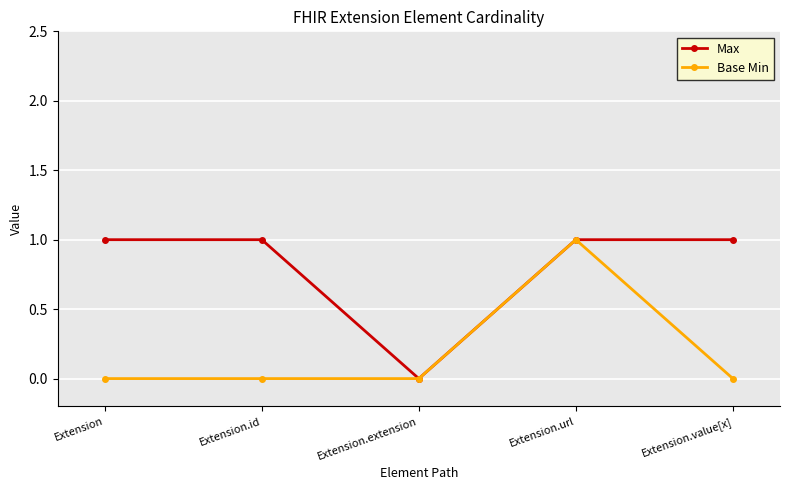

Is this an area chart (filled region under the line)?

No